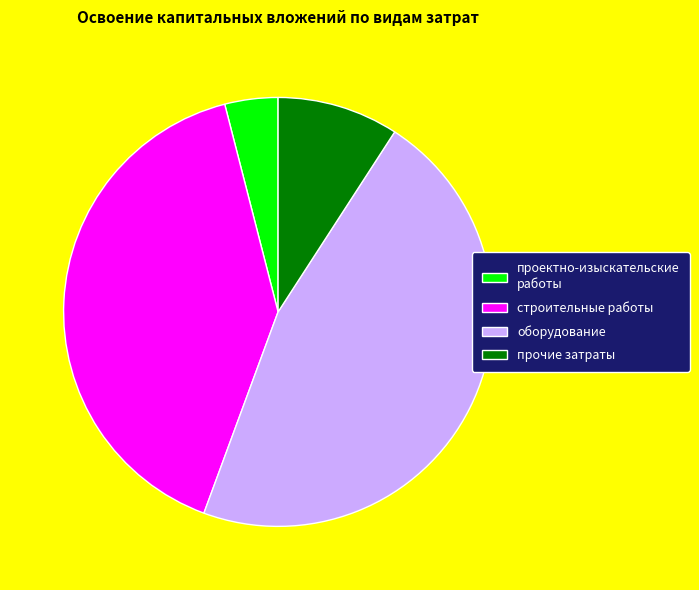

Count the number of slices in the pie.

4